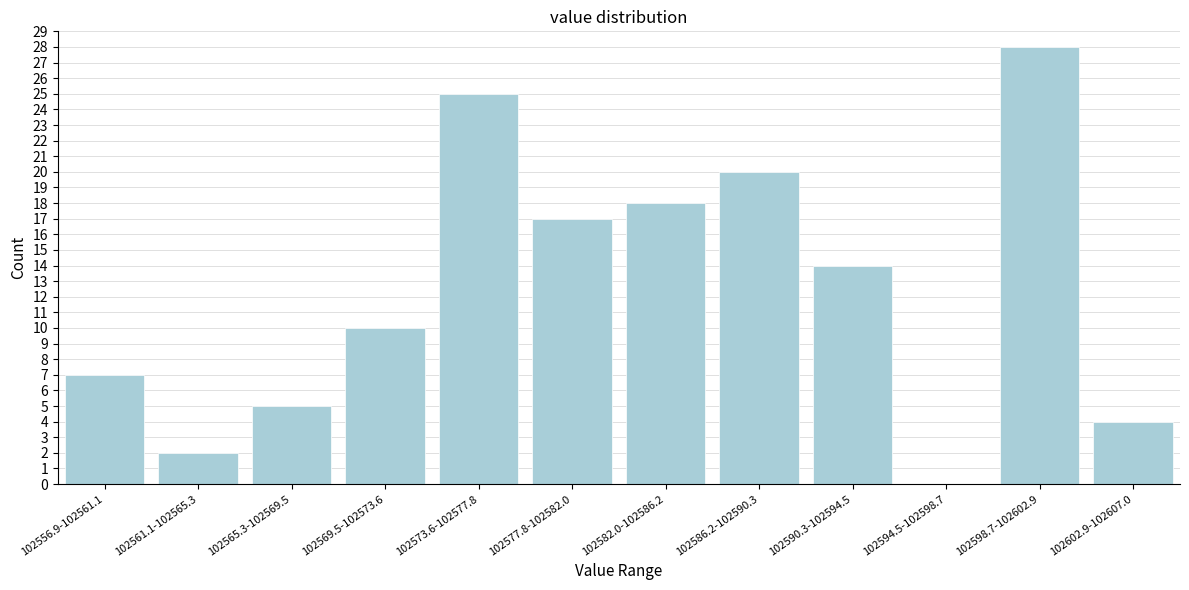

Reading left to right, what are all the values shown in this chart?

102556.9-102561.1=7	102561.1-102565.3=2	102565.3-102569.5=5	102569.5-102573.6=10	102573.6-102577.8=25	102577.8-102582.0=17	102582.0-102586.2=18	102586.2-102590.3=20	102590.3-102594.5=14	102594.5-102598.7=0	102598.7-102602.9=28	102602.9-102607.0=4